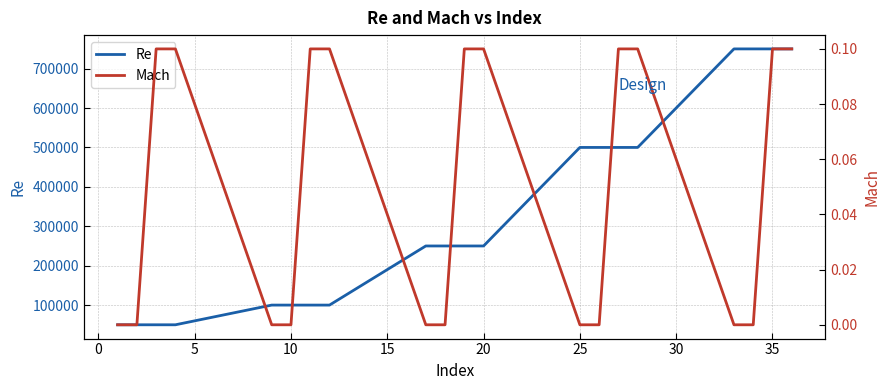

Reading right to left, what are all the values shown in this chart?

Re: 750000.0	750000.0	750000.0	750000.0	500000.0	500000.0	500000.0	500000.0	250000.0	250000.0	250000.0	250000.0	100000.0	100000.0	100000.0	100000.0	50000.0	50000.0	50000.0	50000.0
Mach: 0.1	0.1	0.0	0.0	0.1	0.1	0.0	0.0	0.1	0.1	0.0	0.0	0.1	0.1	0.0	0.0	0.1	0.1	0.0	0.0